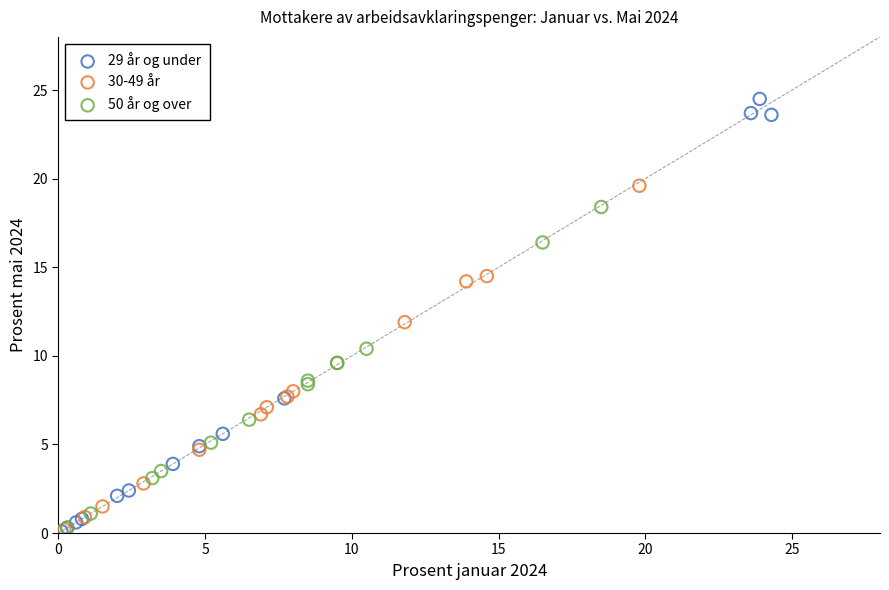

Which series has the widest spread of Y values?

29 år og under